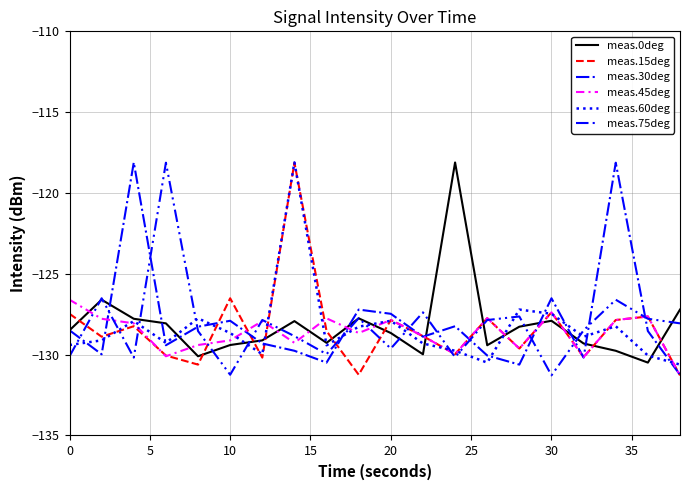

What is the minimum value for meas.30deg?

-131.2